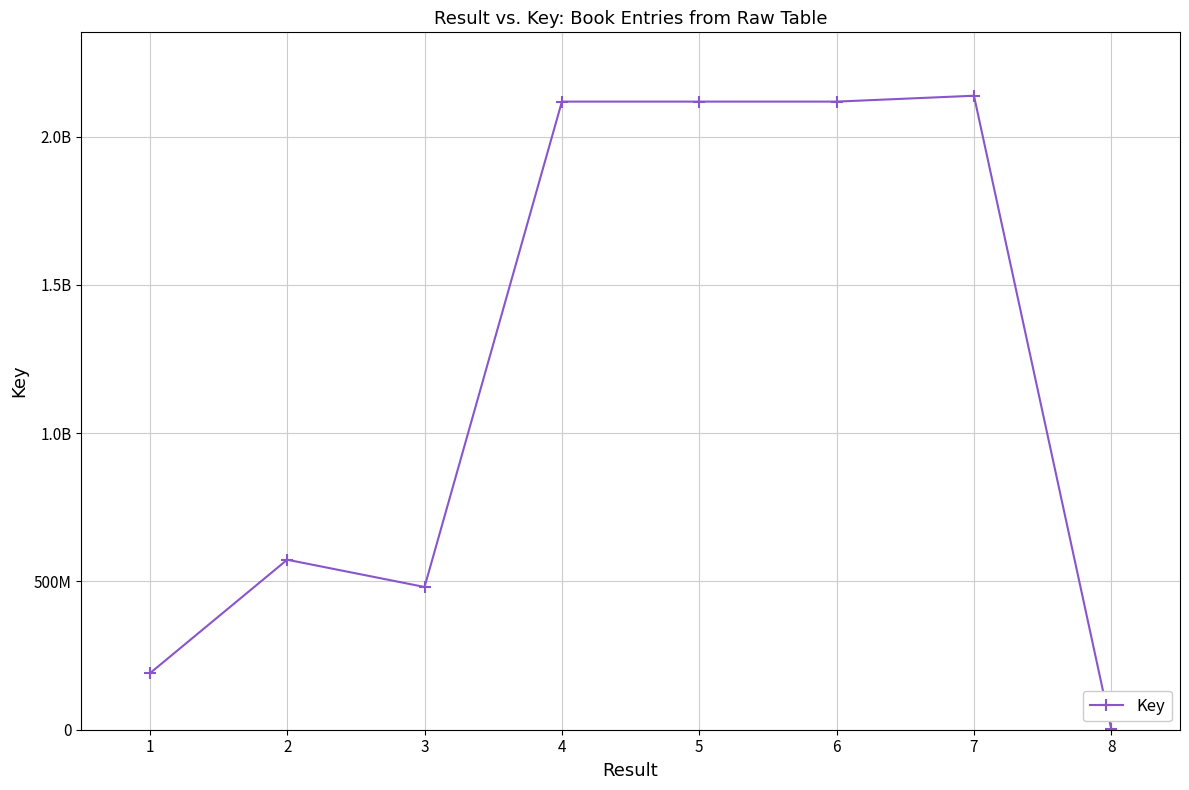

Does the chart have visible grid lines?

Yes